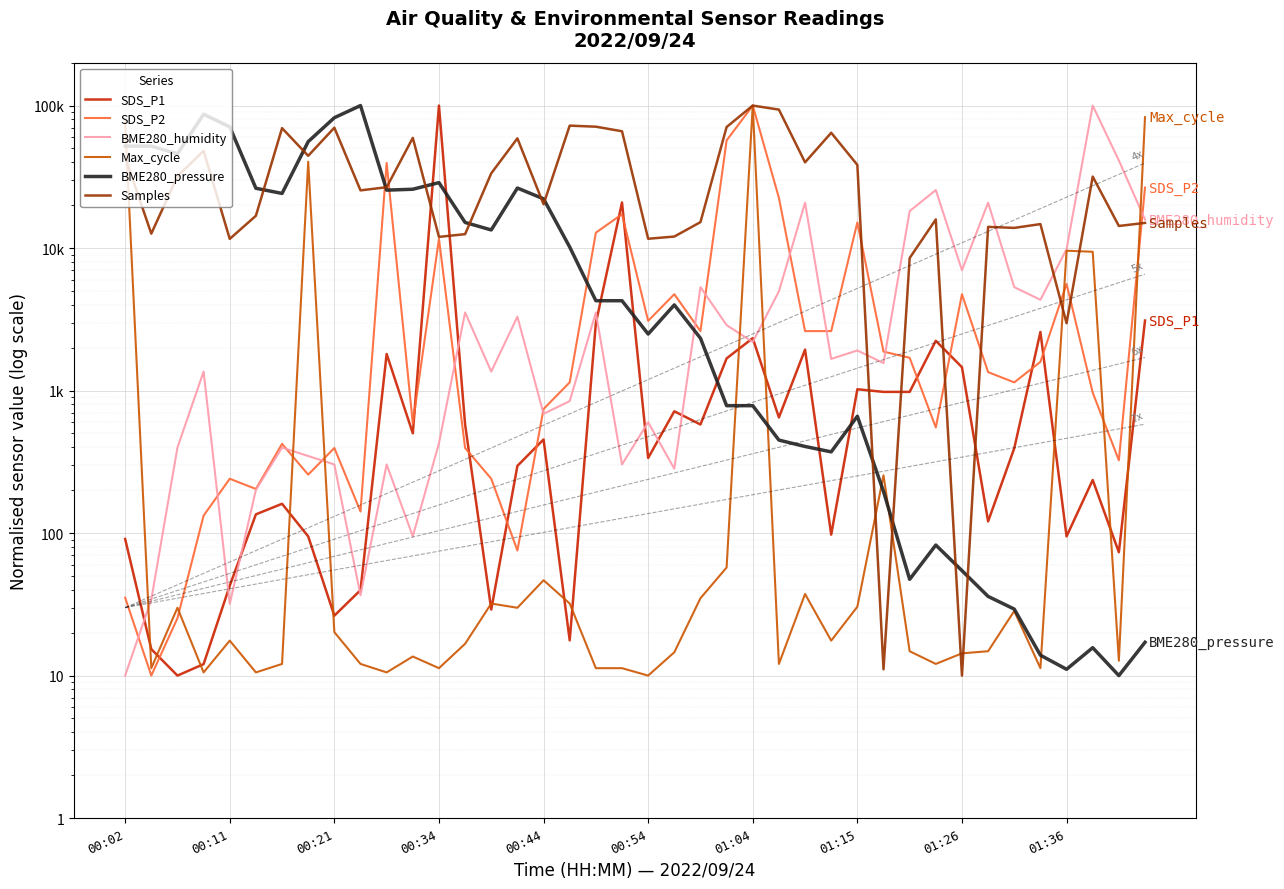

What is the smallest value displayed?

10.0